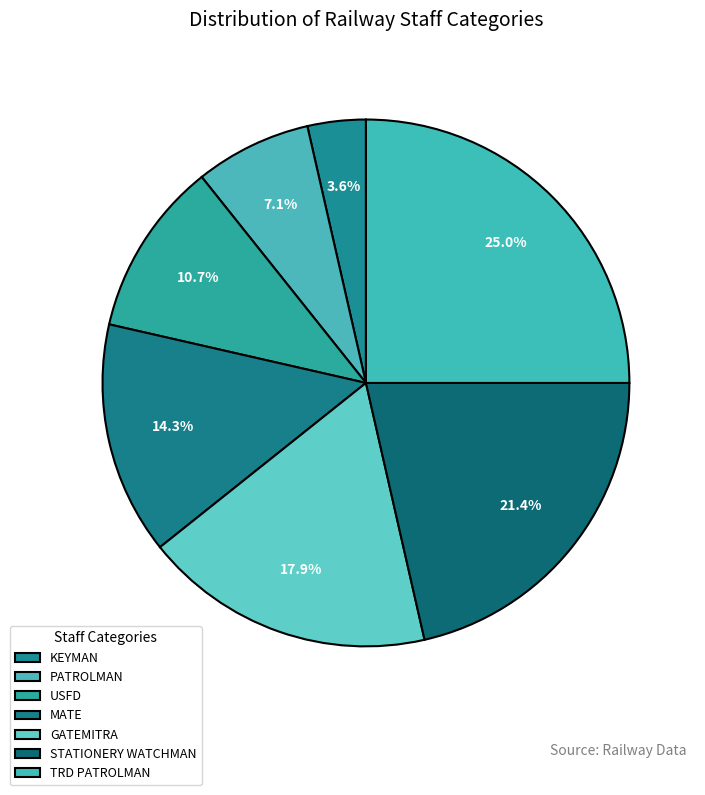

Approximately how many times larger is the value at USFD compared to MATE?

0.8